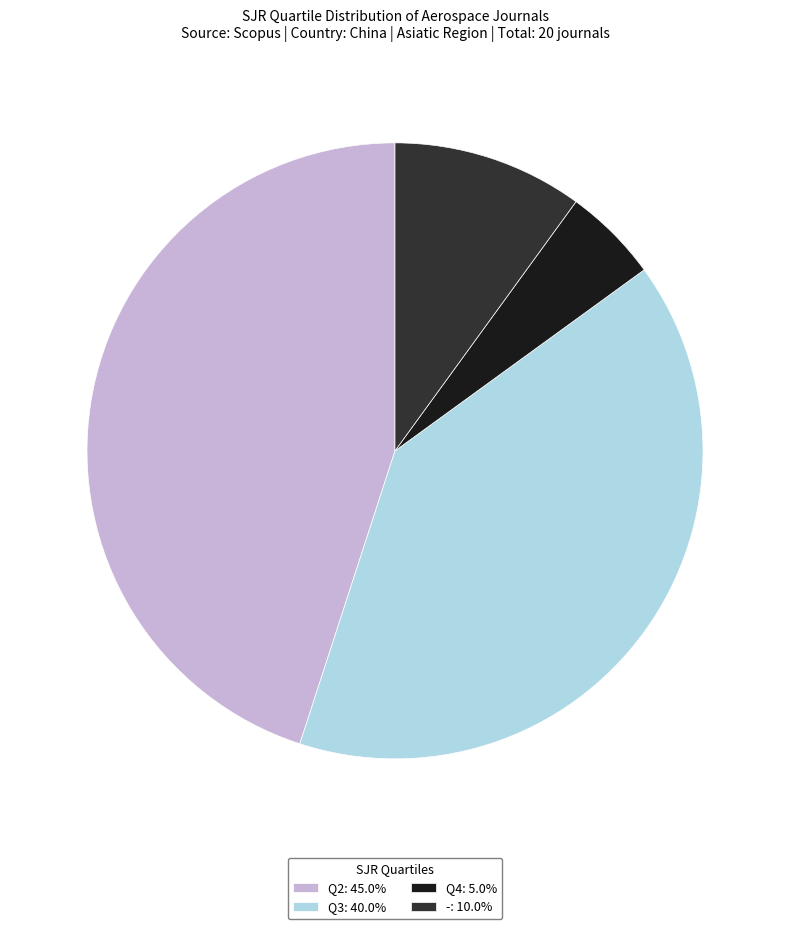

Is the sum of -: 10.0% and Q2: 45.0% greater than half?

Yes